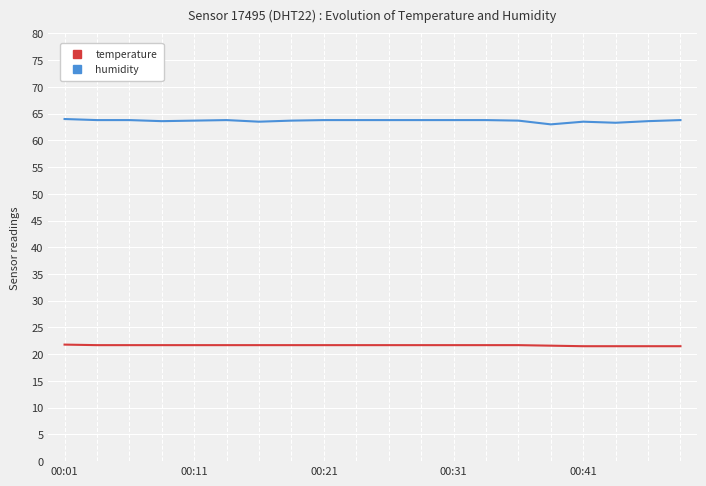

What is the maximum value for temperature?

21.8